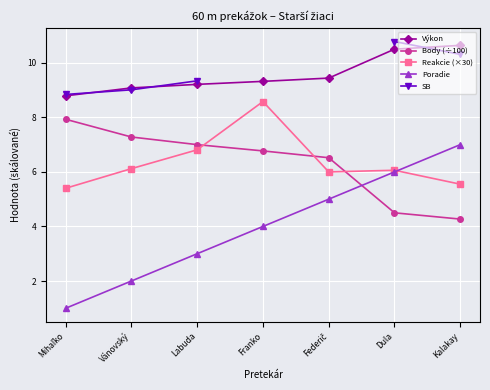

What is the approximate value of Reakcie (×30) at Vánovský?

6.1